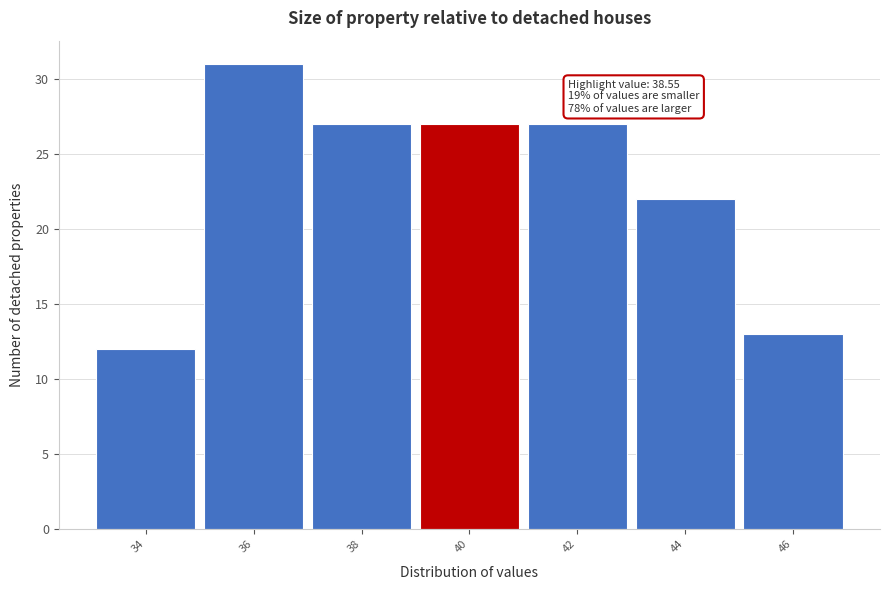

Reading left to right, extract all data points from this chart.

34=12	36=31	38=27	40=27	42=27	44=22	46=13